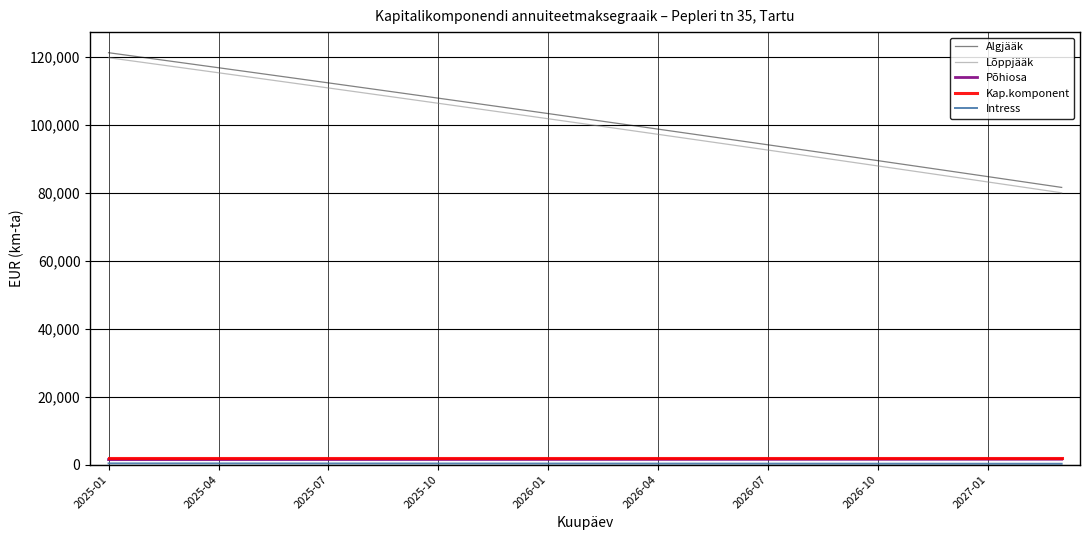

At which category is the sum across all series the highest?

2025-01